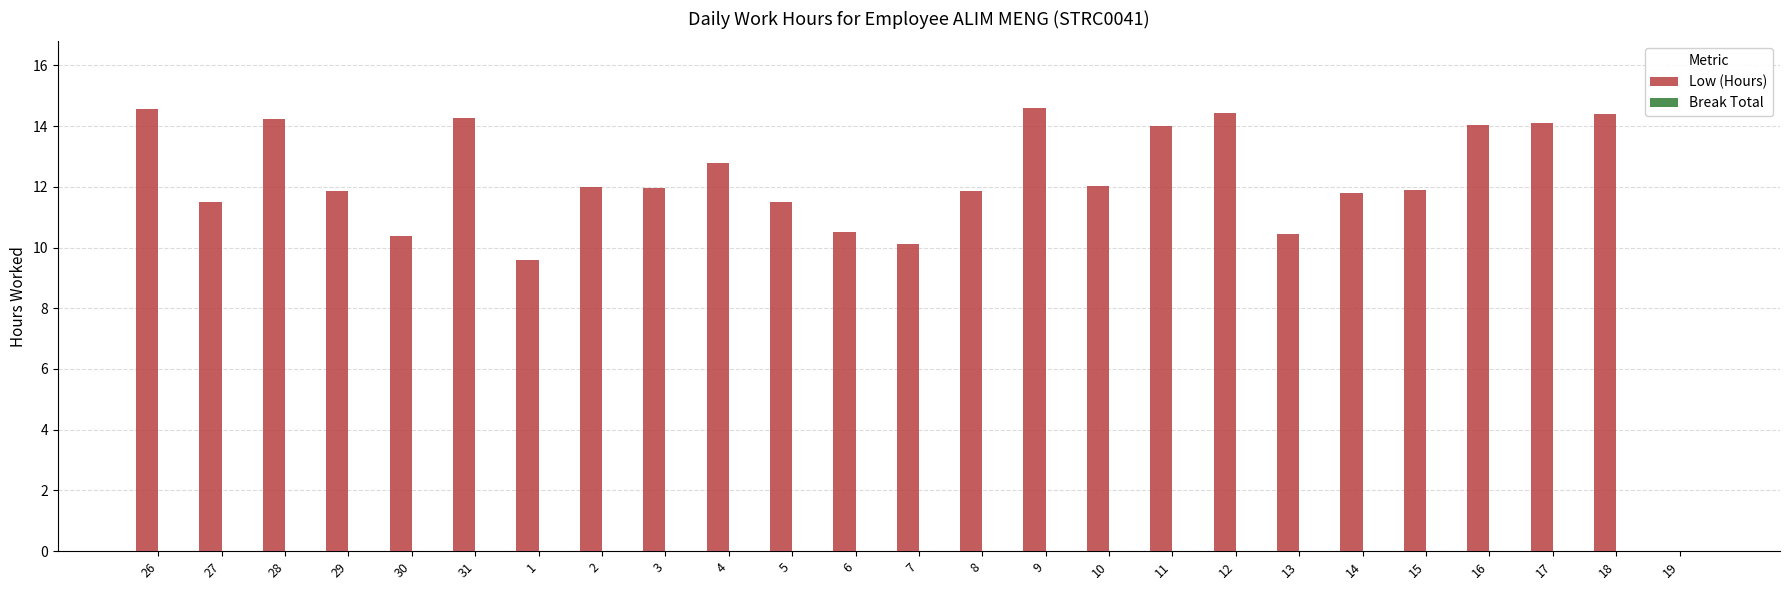

What is the change in value from 30 to 8?

+1.5